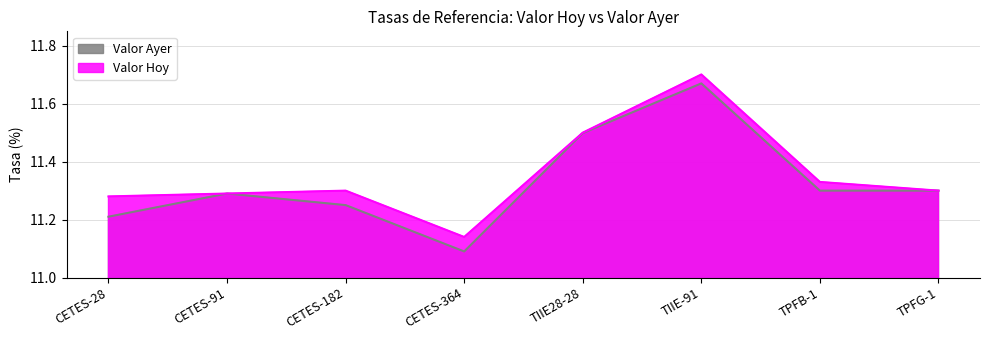

Which category has the lowest value across all series?

CETES-364